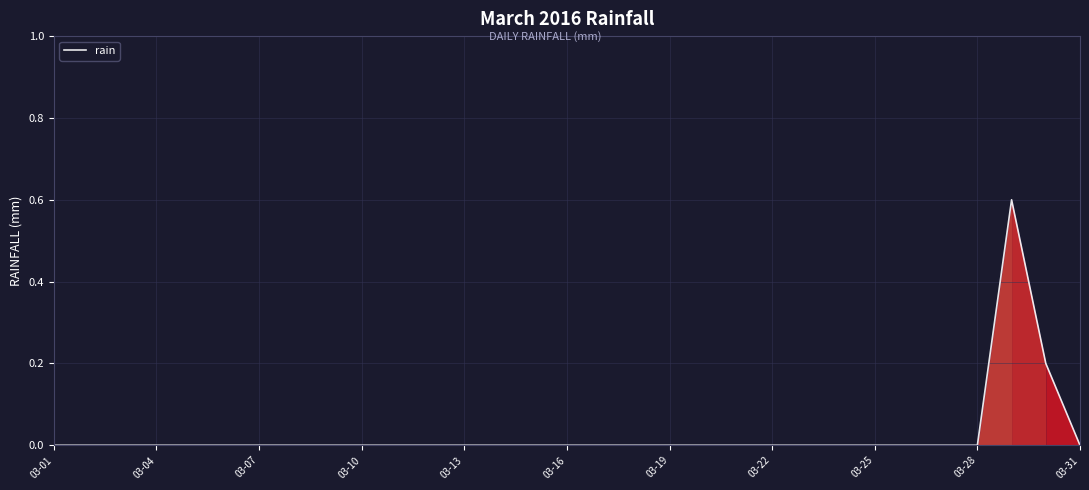

What is the difference between the maximum and minimum values?

0.6